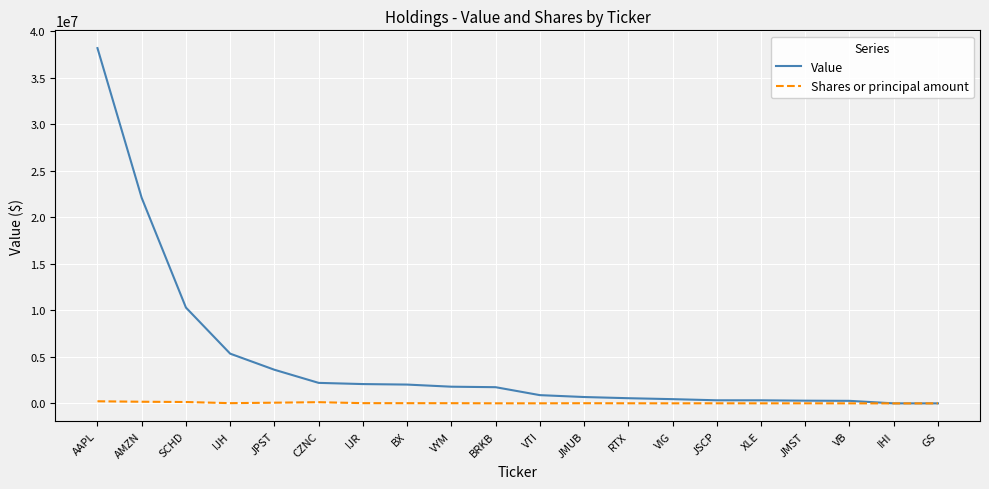

Rank the series by their maximum value, from highest to lowest.

Value, Shares or principal amount